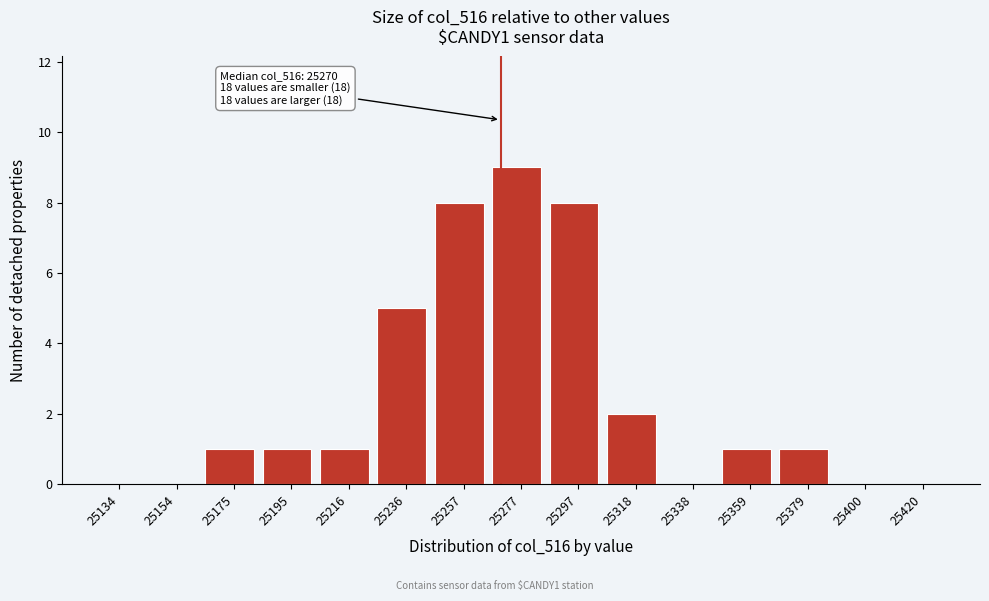

Which range on the x-axis has the tallest bar?

25265 to 25290